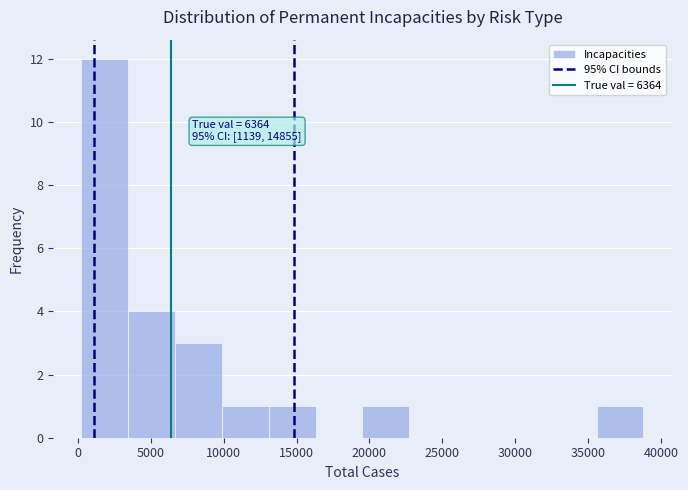

Which range on the x-axis has the tallest bar?

500 to 3500